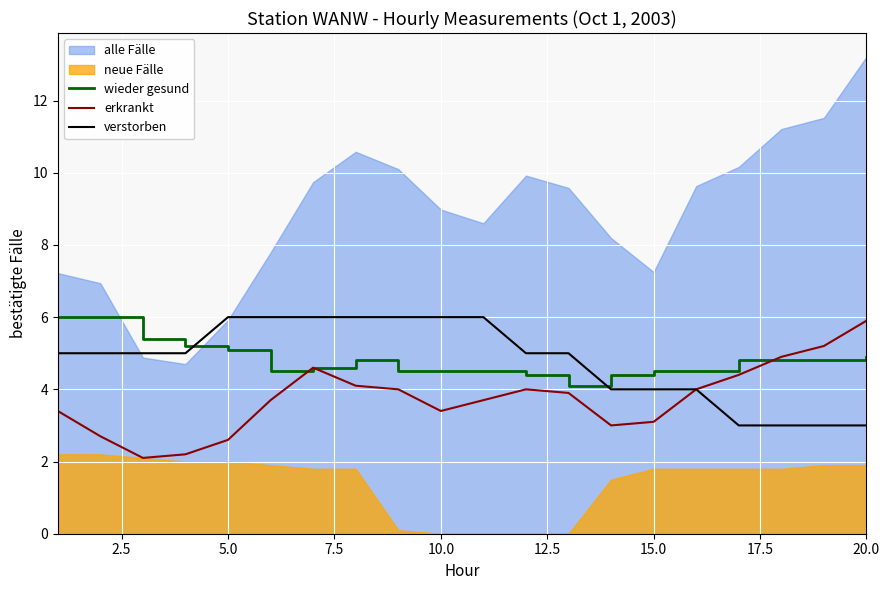

True or false: erkrankt has a value of 4.6 at 5.0.

False